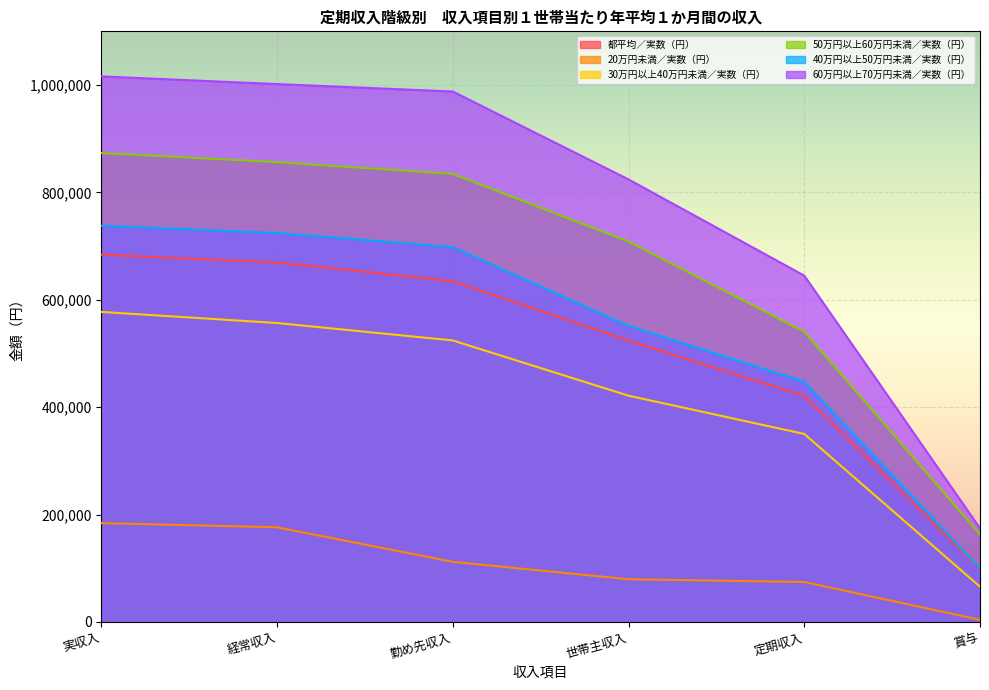

At how many categories does at least one series exceed 715121?

4